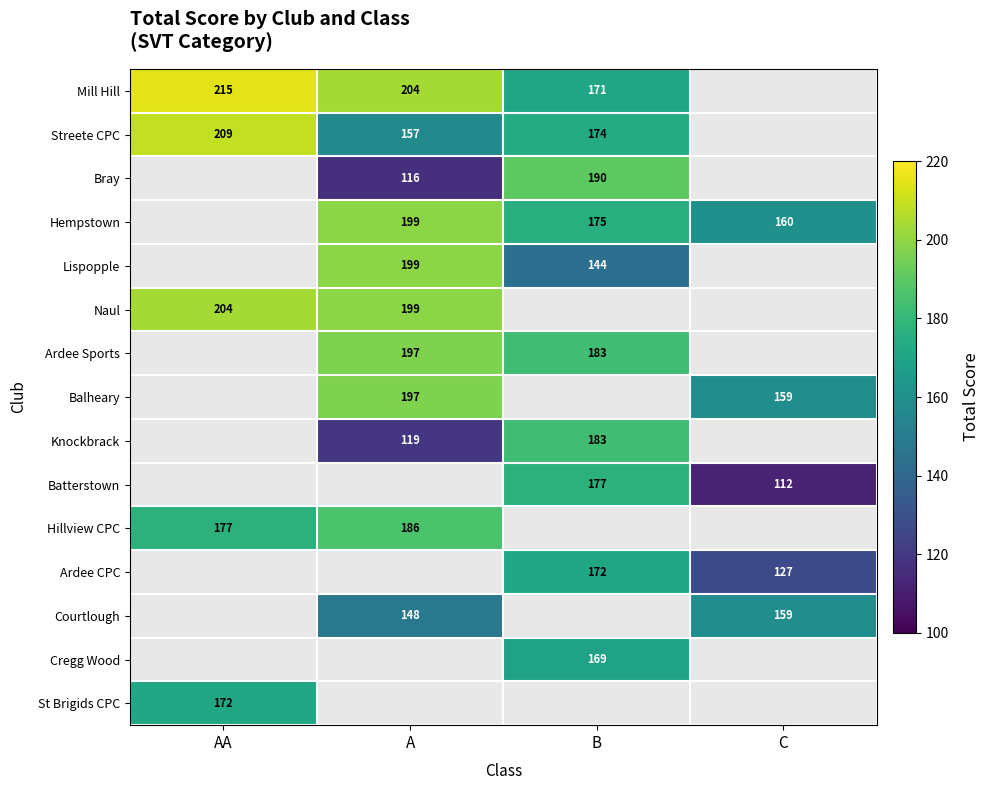

What is the sum of the Bray values at A and B?

306